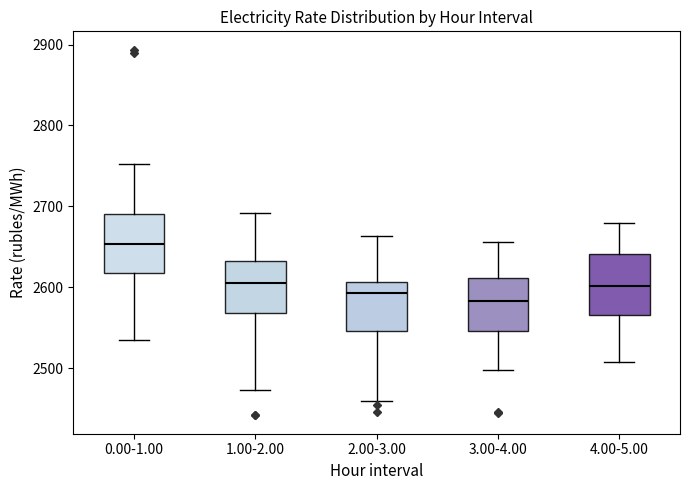

Where does the lower whisker of the box for 4.00-5.00 end on the y-axis? The values are not printed on the chart, so give them approximately, as read against the axis.

2510